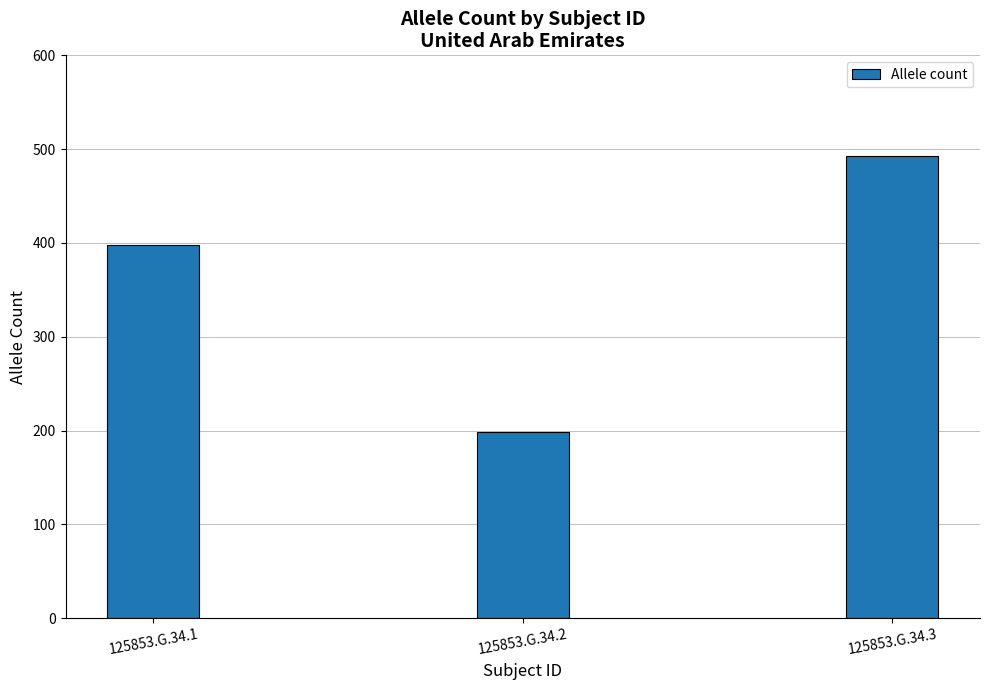

What is the maximum value shown in the chart?

493